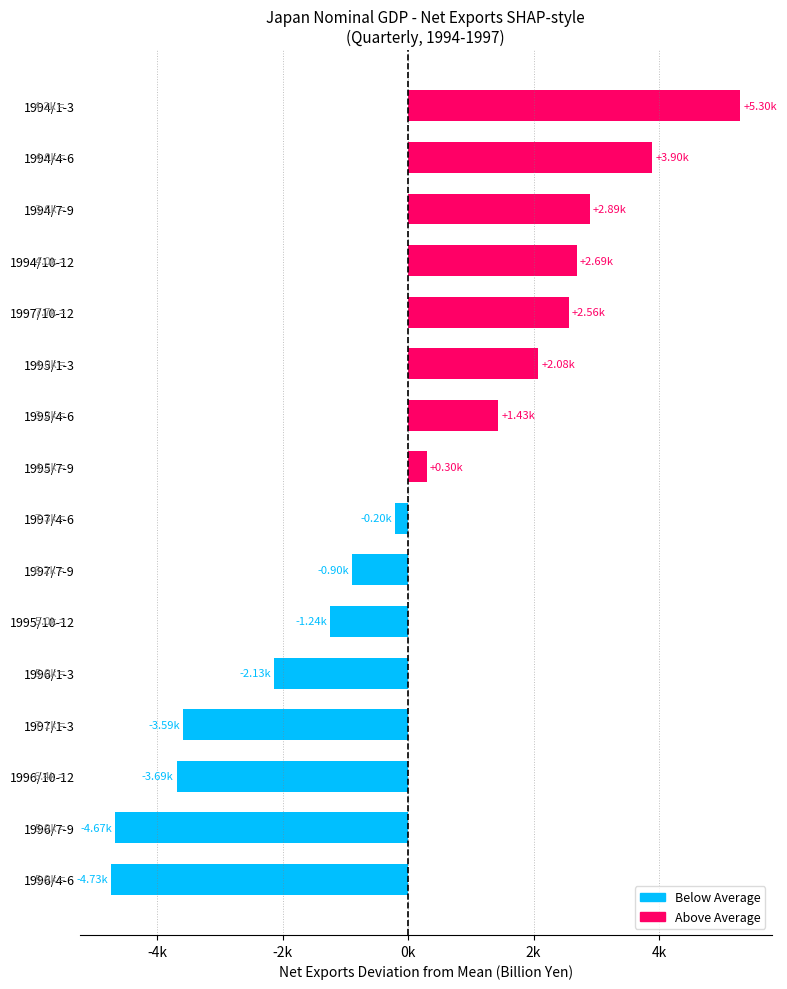

Does the chart contain any negative values?

Yes